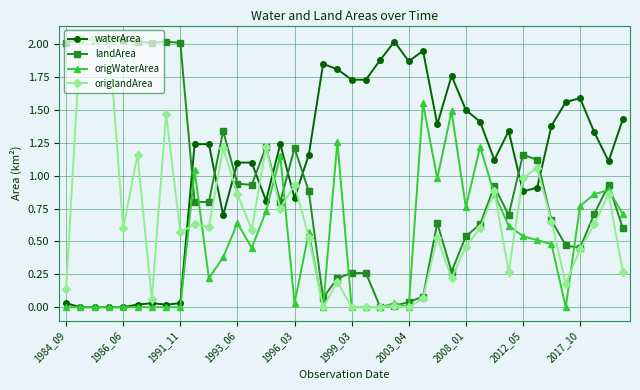

List the series in order of their overall mean, lowest first.

origWaterArea, origlandArea, landArea, waterArea